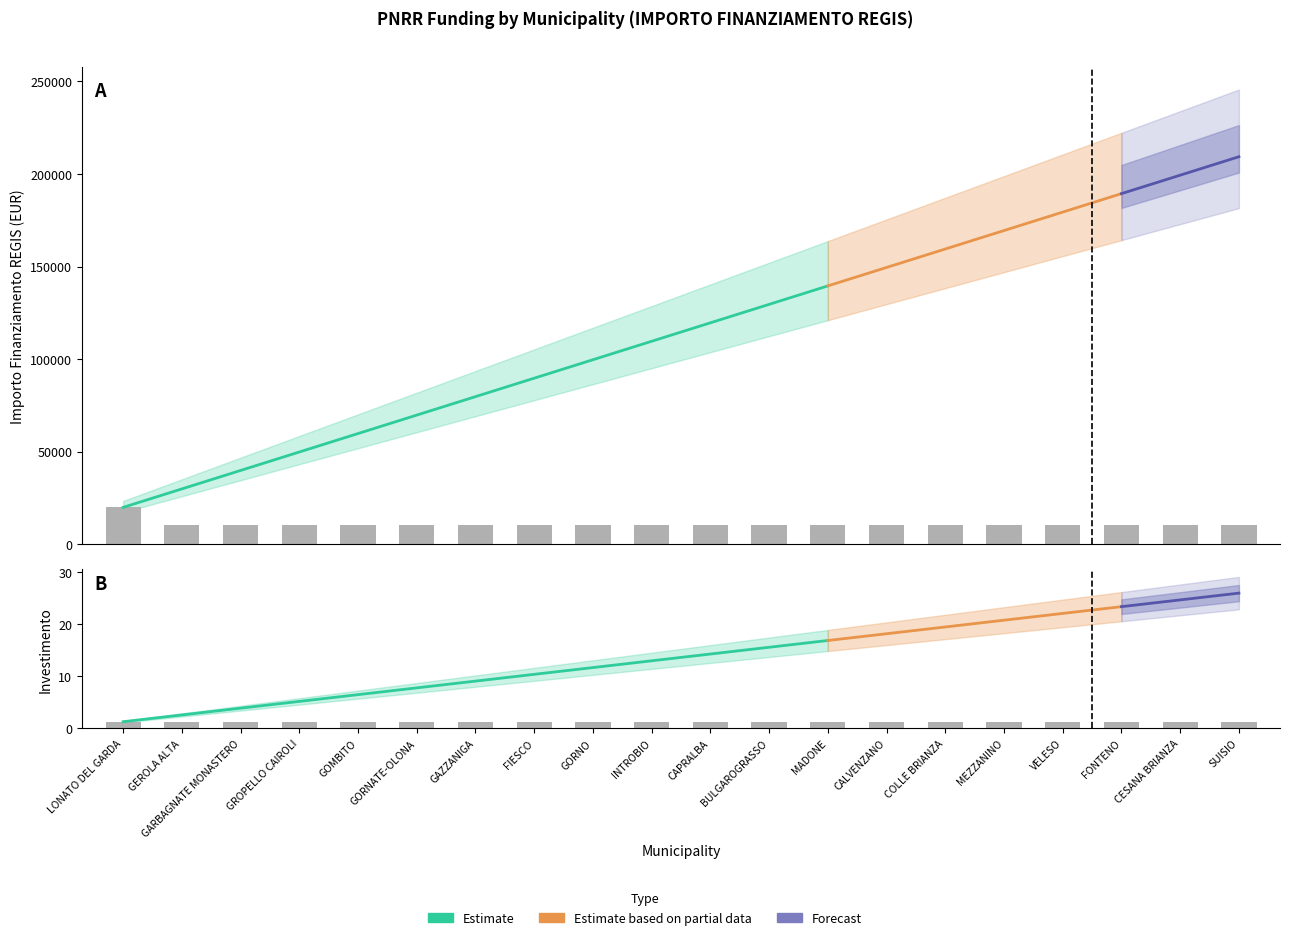

What is the sum of the values at GORNATE-OLONA and GORNO?

20344